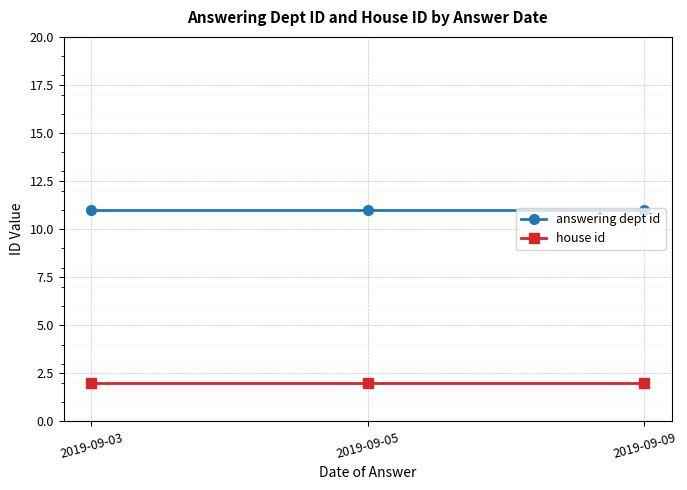

Reading left to right, transcribe all the data shown in this chart.

answering dept id: 2019-09-03=11	2019-09-05=11	2019-09-09=11
house id: 2019-09-03=2	2019-09-05=2	2019-09-09=2